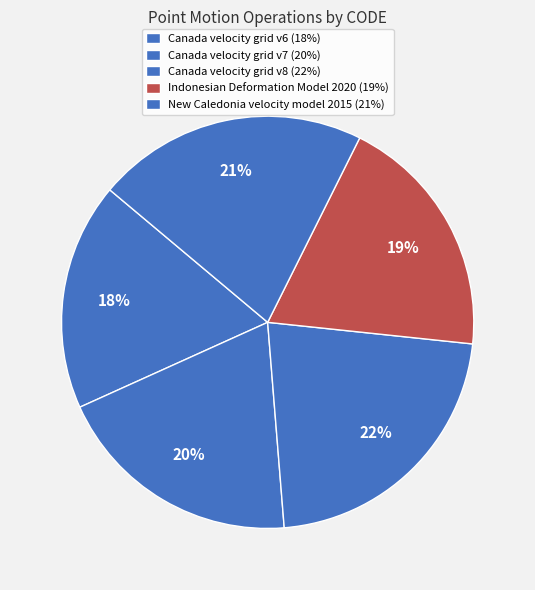

How many segments does this pie chart have?

5